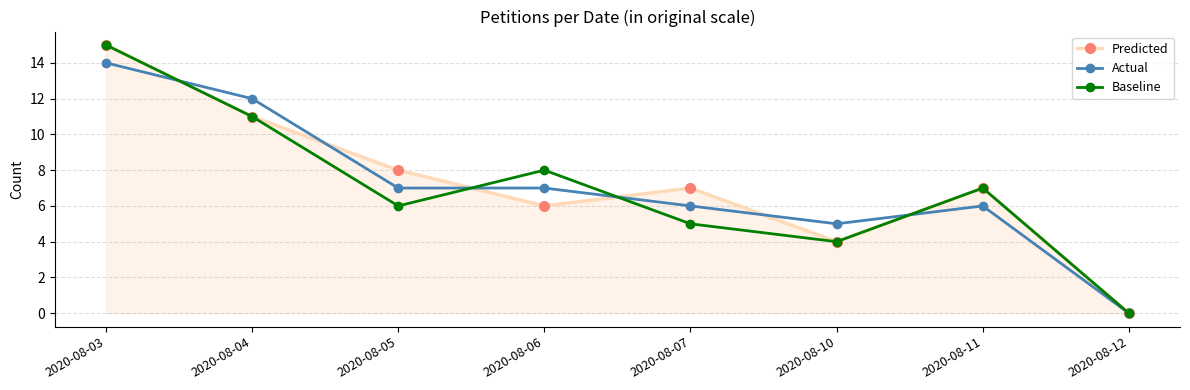

Reading left to right, transcribe all the data shown in this chart.

Predicted: 15	11	8	6	7	4	7	0
Actual: 14	12	7	7	6	5	6	0
Baseline: 15	11	6	8	5	4	7	0